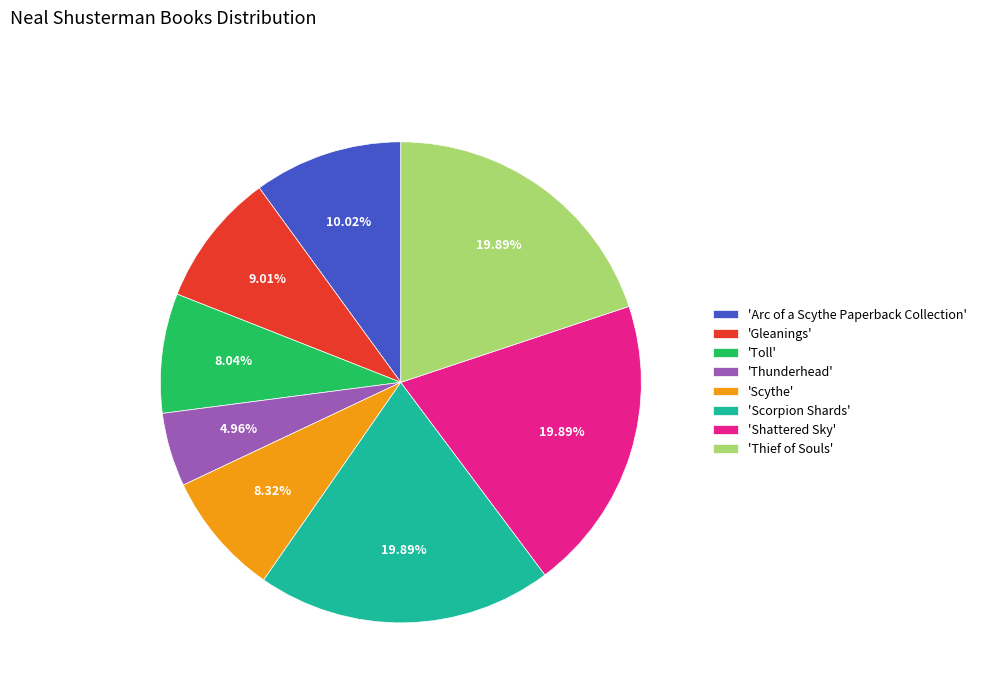

Count the number of slices in the pie.

8